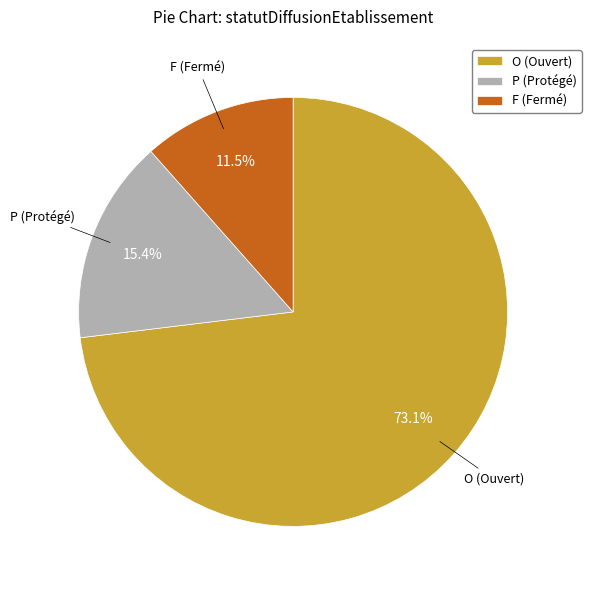

To the nearest percent, what is the average slice percentage?

33%